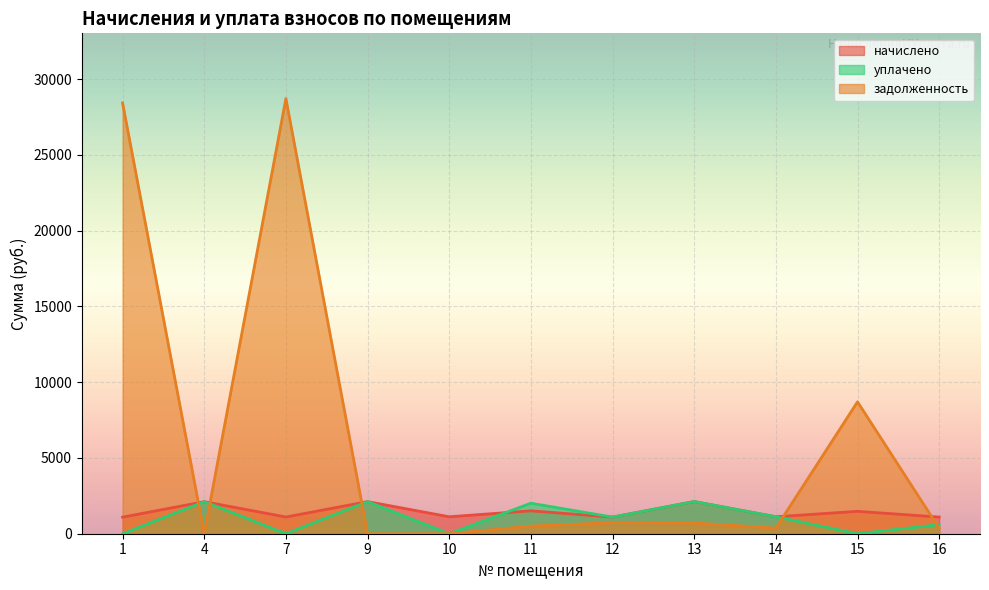

Rank the categories by задолженность value from lowest to highest.

4, 9, 10, 16, 14, 11, 13, 12, 15, 1, 7